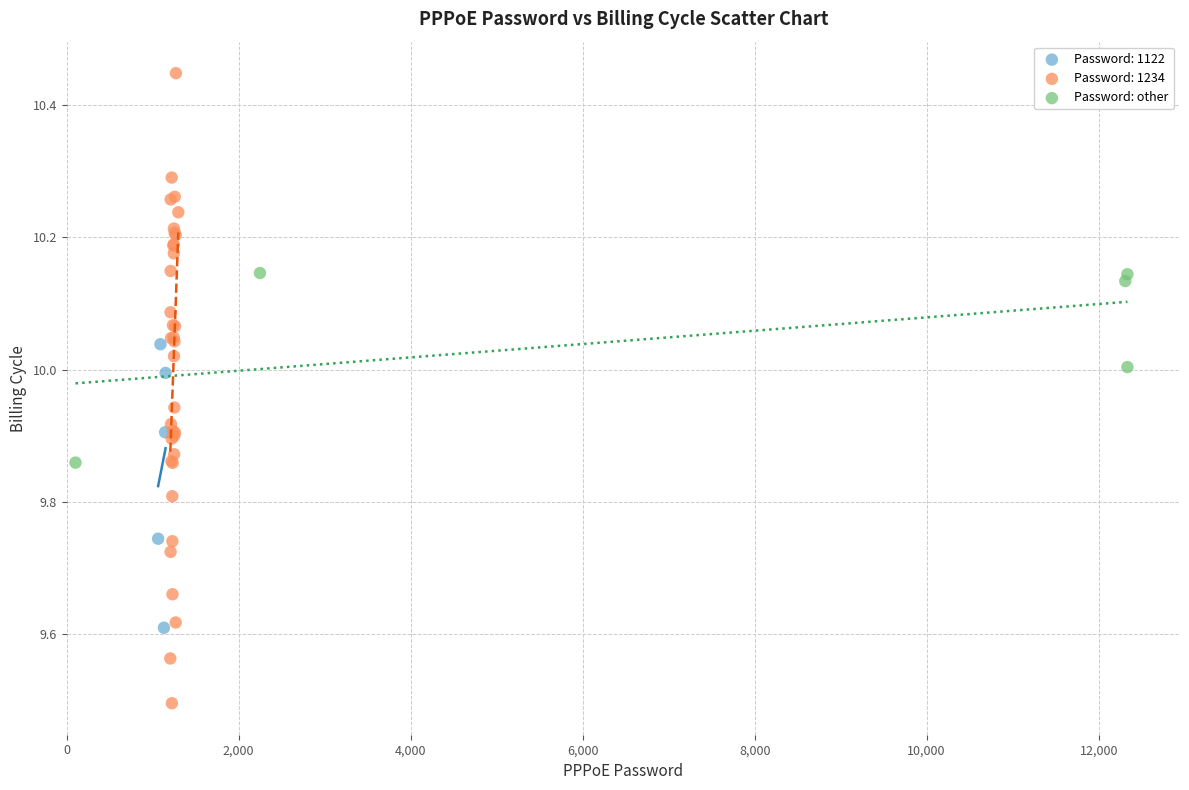

Which series contains the highest Y value?

Password: 1234